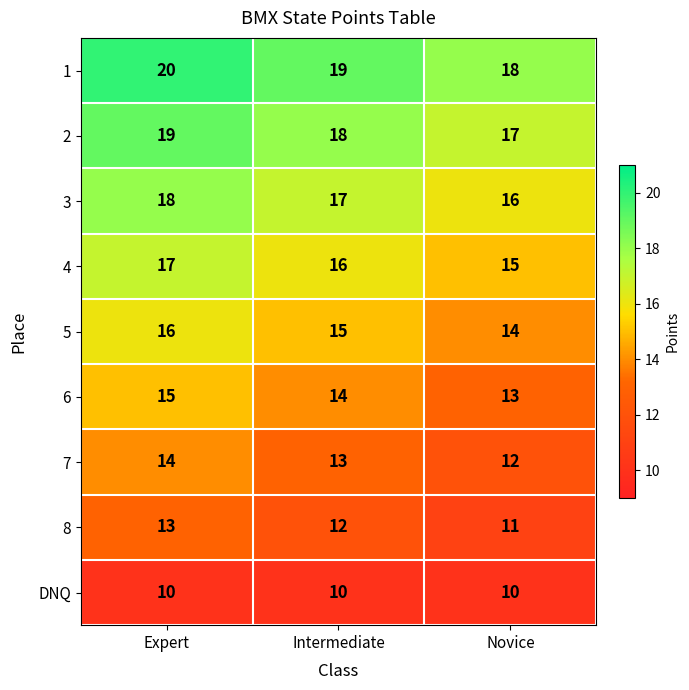

The 1 series shows 27 at Novice. True or false?

False